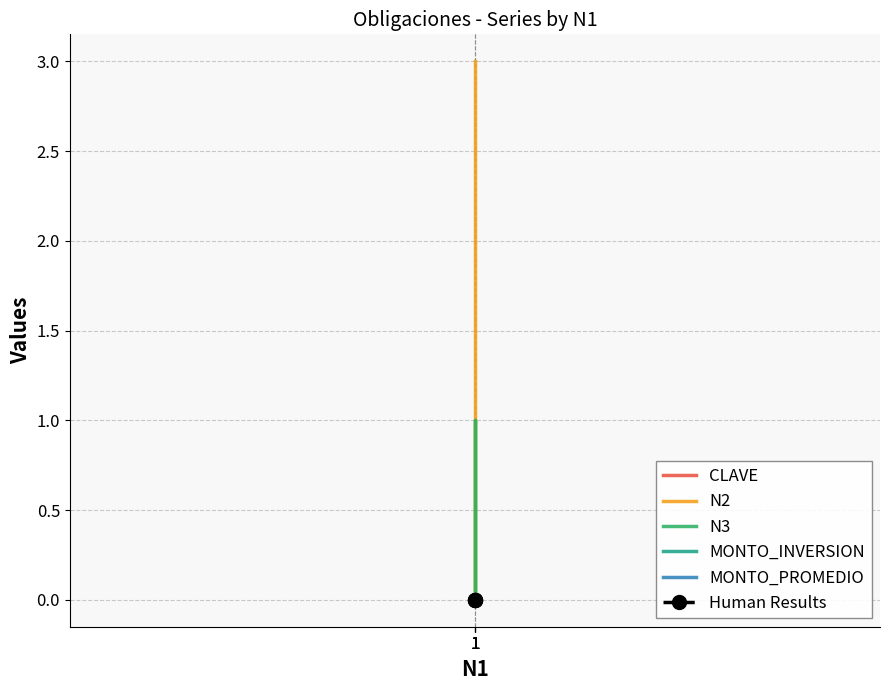

What is the difference between the maximum and second lowest values in the N3 series?

1